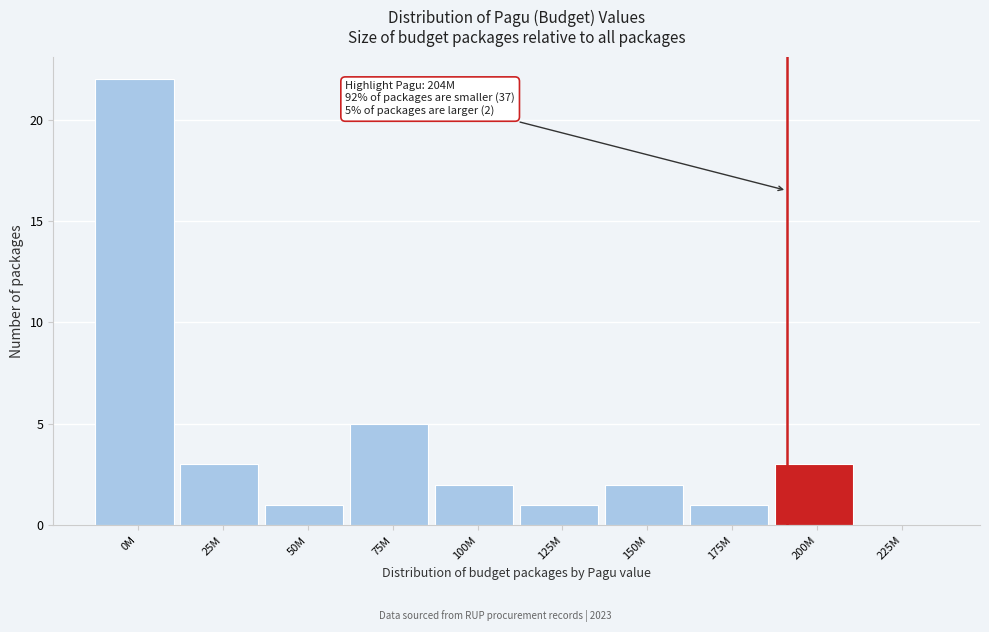

Reading left to right, what are all the values shown in this chart?

0M=22	25M=3	50M=1	75M=5	100M=2	125M=1	150M=2	175M=1	200M=3	225M=0